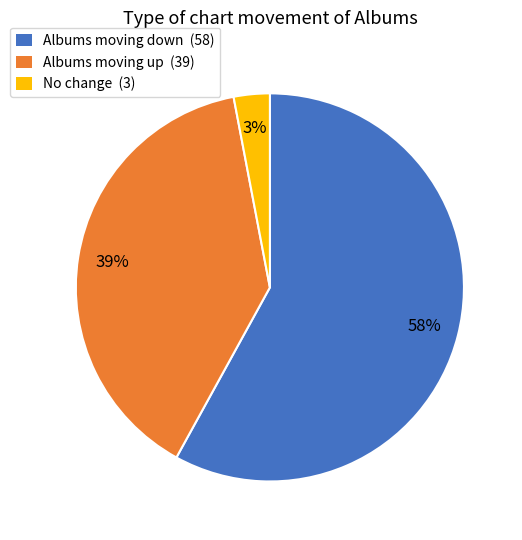

The Albums moving down (58) slice represents 72% of the pie. True or false?

False